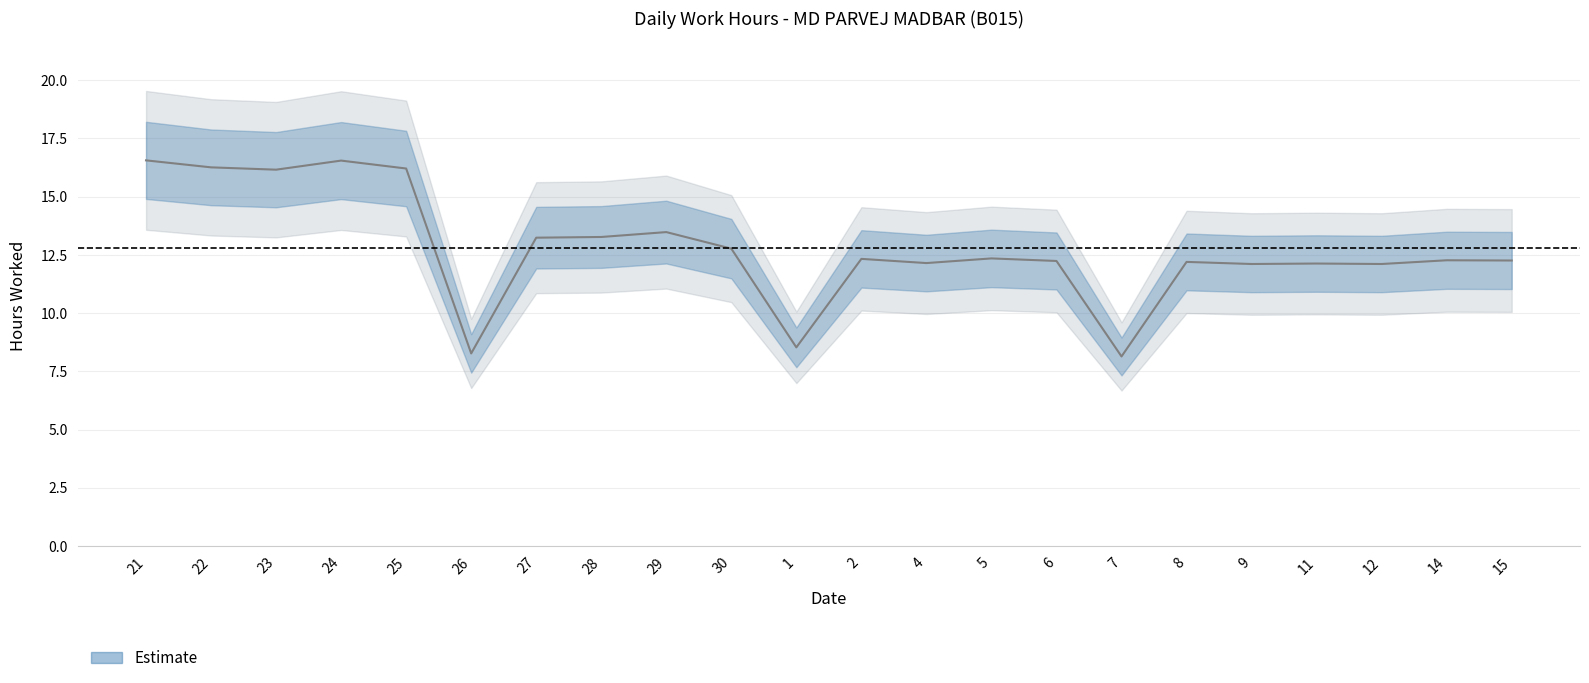

Where does the data first go above 12?

21